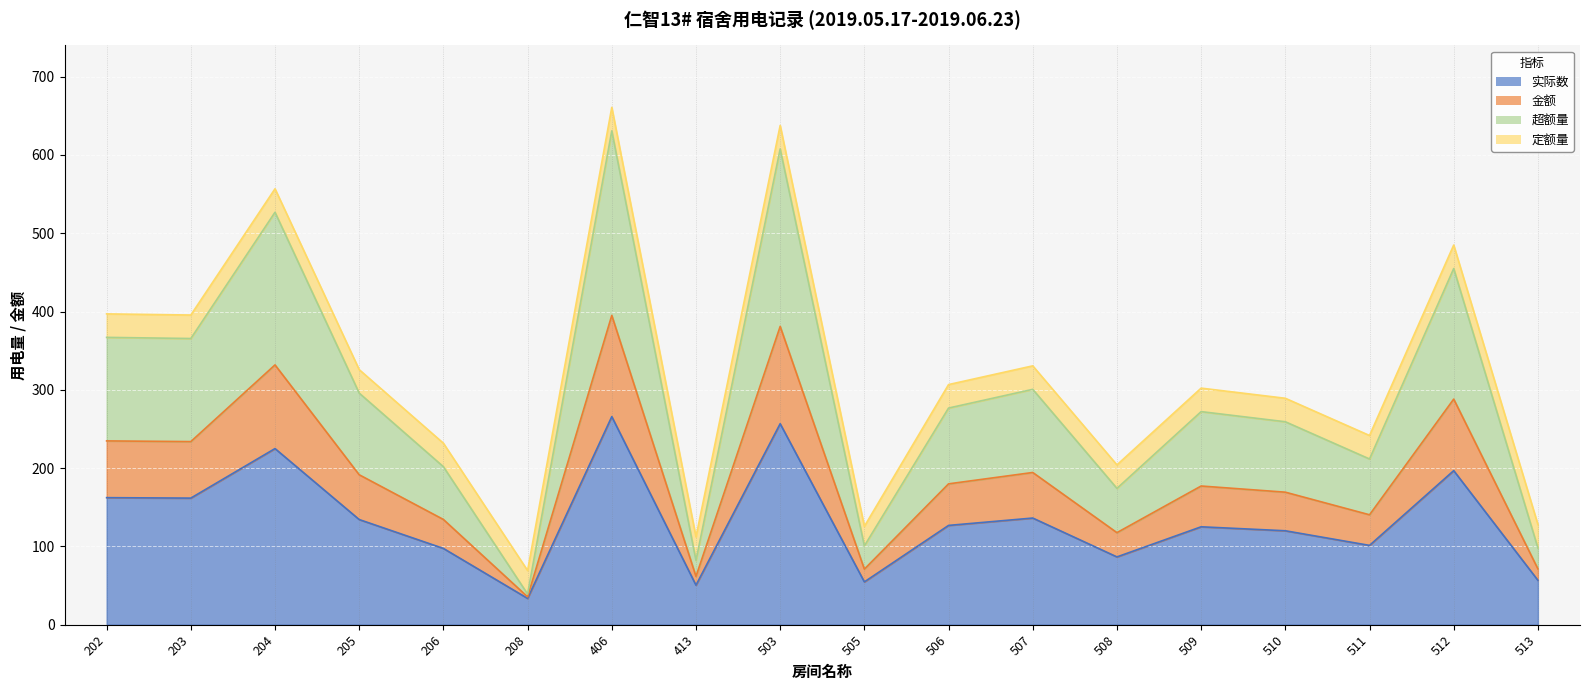

True or false: 实际数 and 超额量 cross at least once.

False